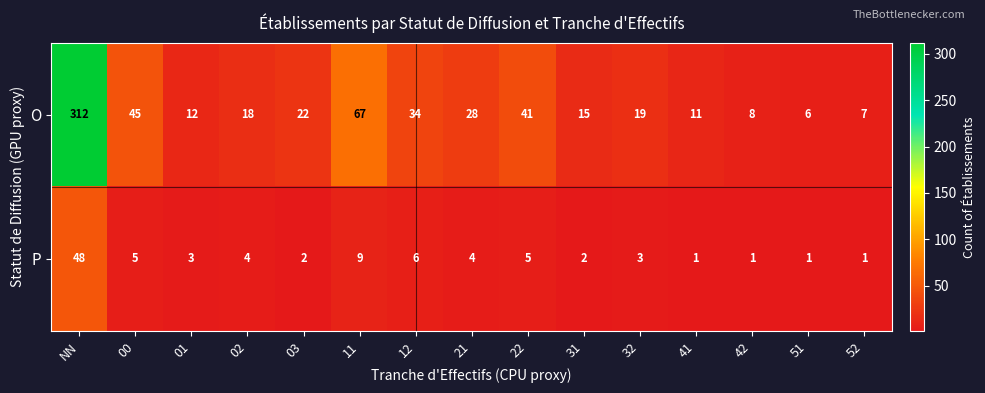

Which category has the lowest value in the O series?

51